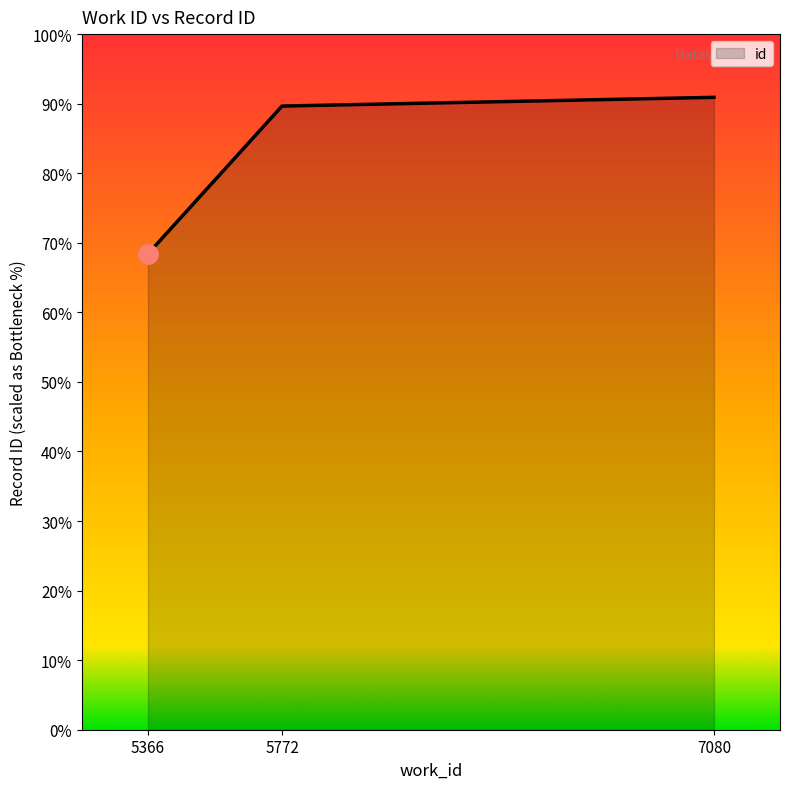

Does the chart display data point markers on the line(s)?

No